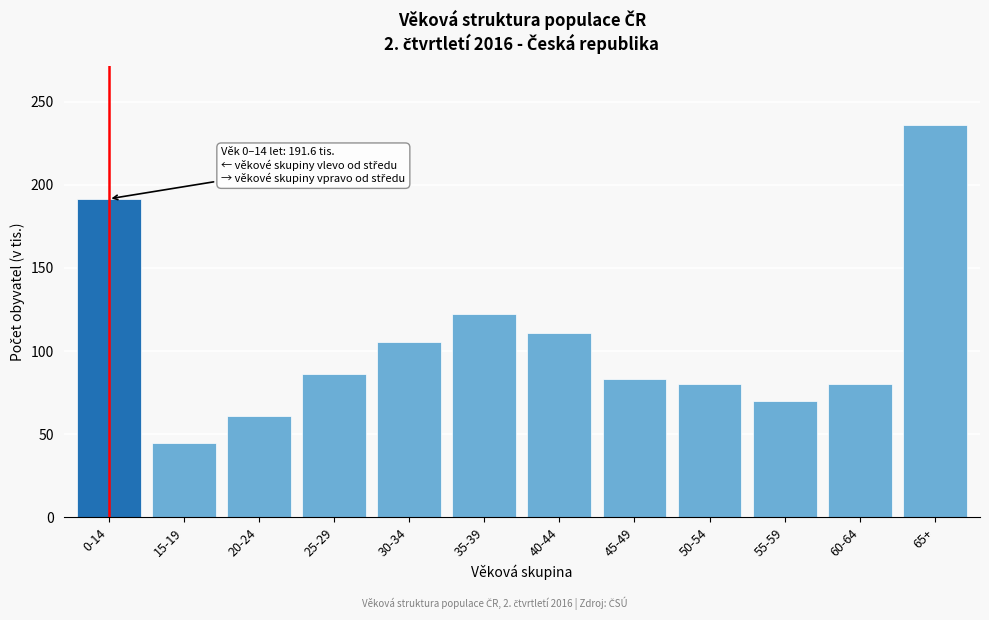

What is the value of the 4th bar from the left?

86.4